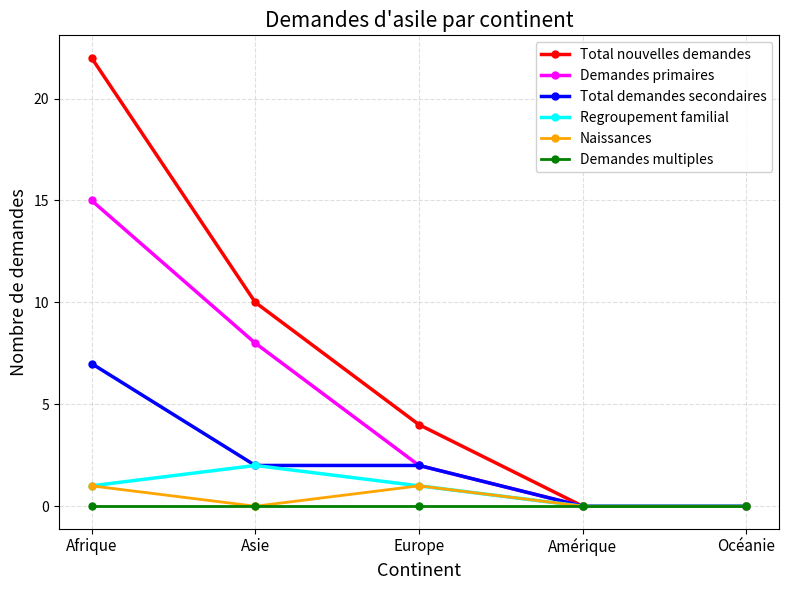

What position from the left is Asie?

2